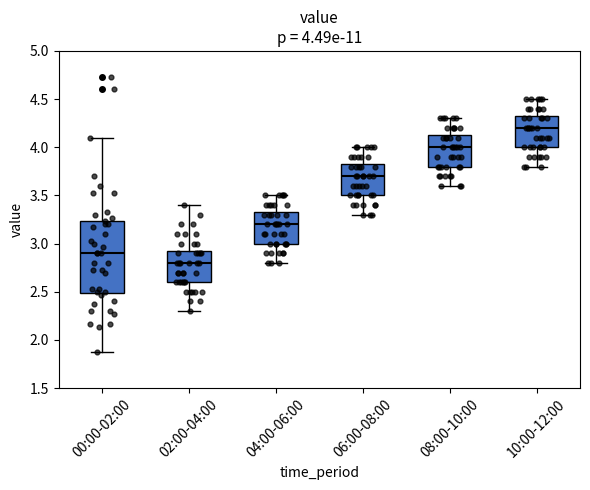

Which box's median line is the highest?

10:00-12:00